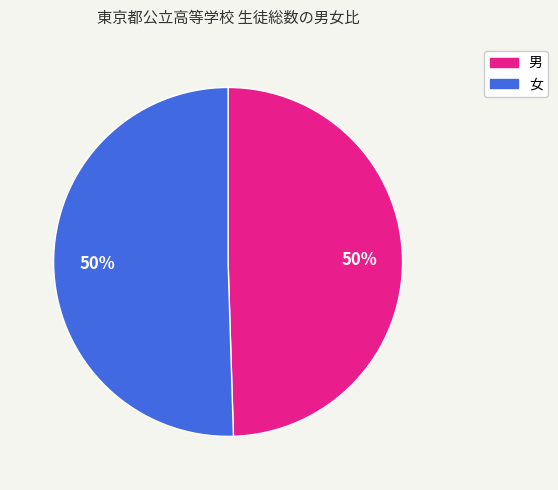

Combined, do 男 and 女 account for over 50%?

Yes